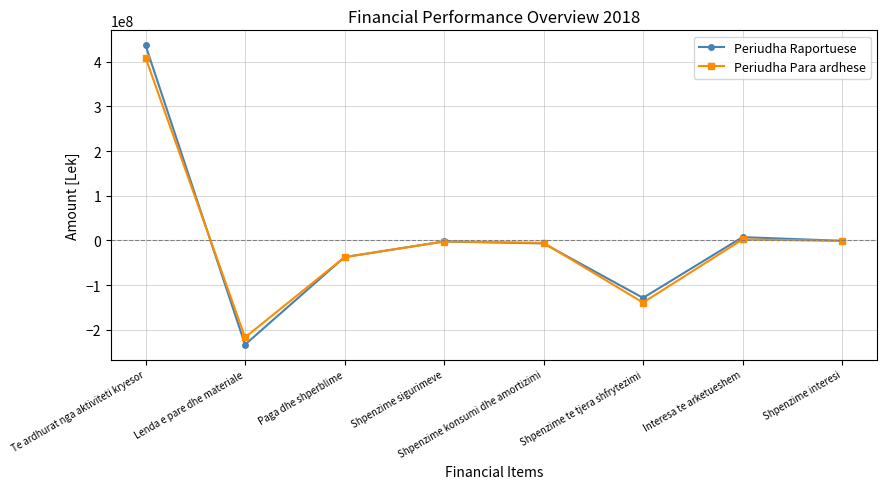

Where does the Periudha Para ardhese series first go above -2476288?

Te ardhurat nga aktiviteti kryesor